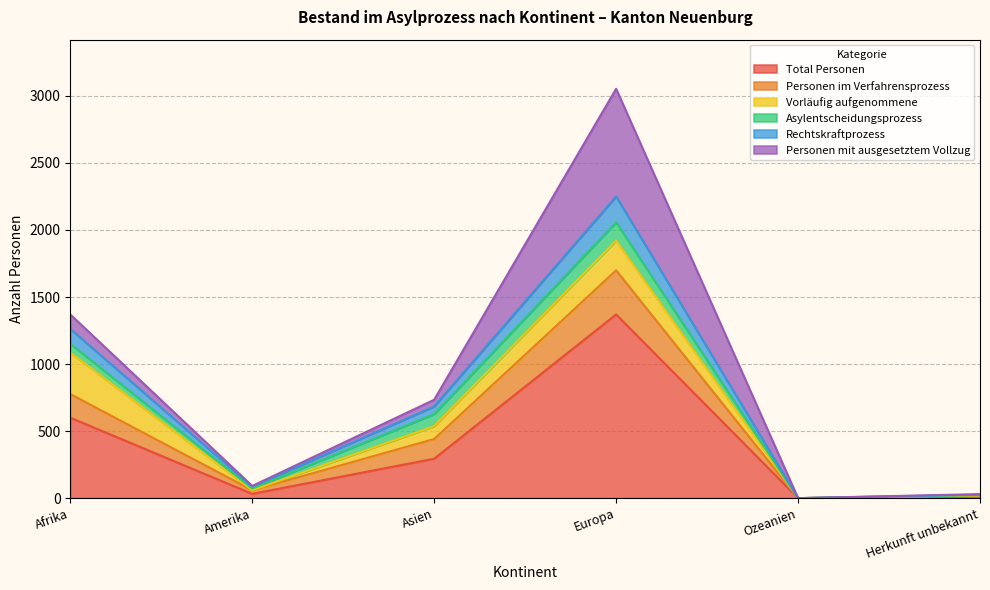

The Total Personen series shows 1370 at Europa. True or false?

True